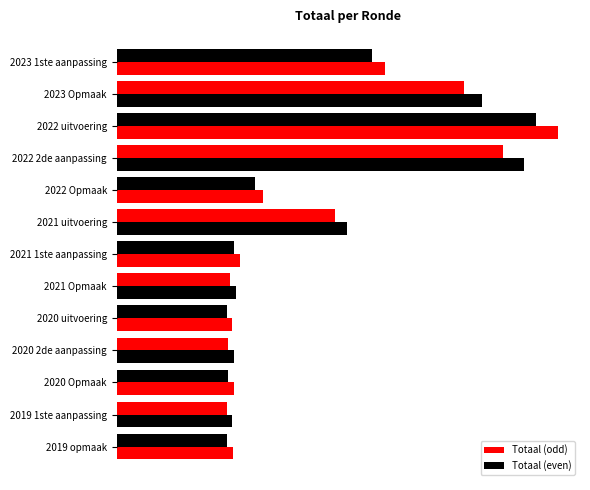

Is it true that the value at 2022 Opmaak is 341688?

True